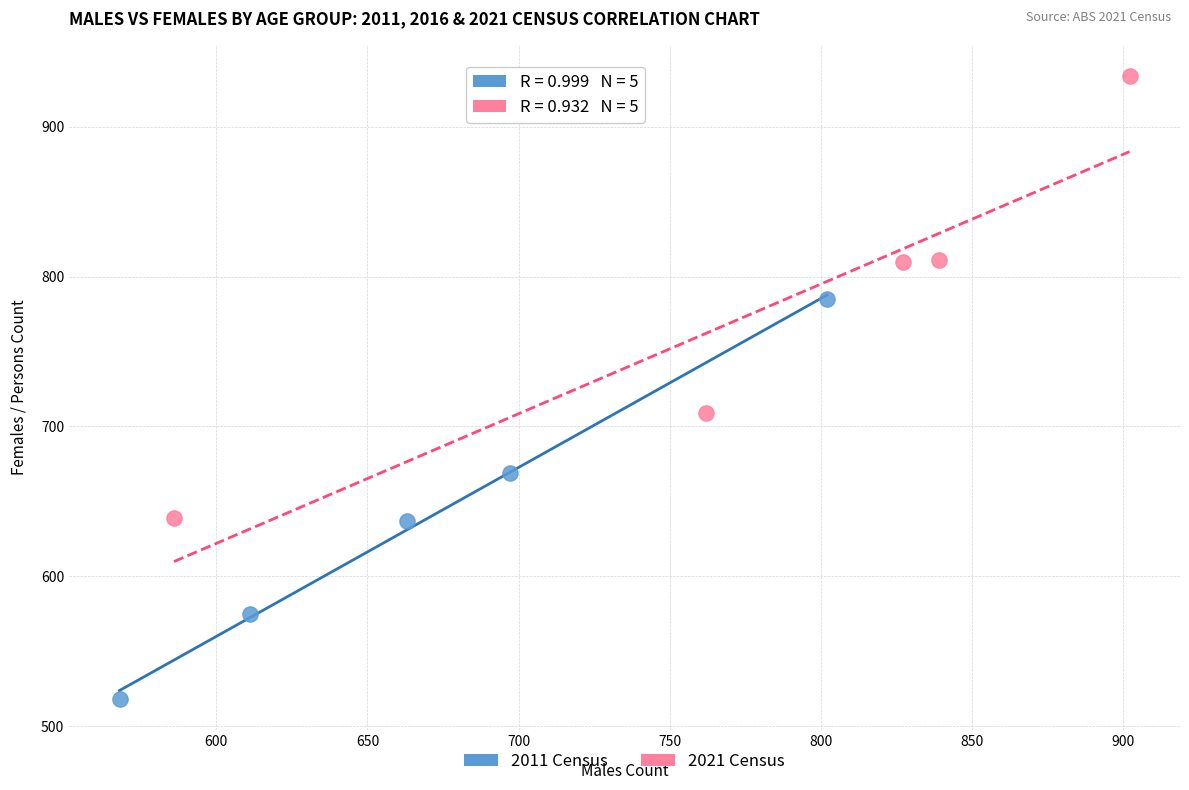

Which series reaches the minimum Y coordinate?

2011 Census